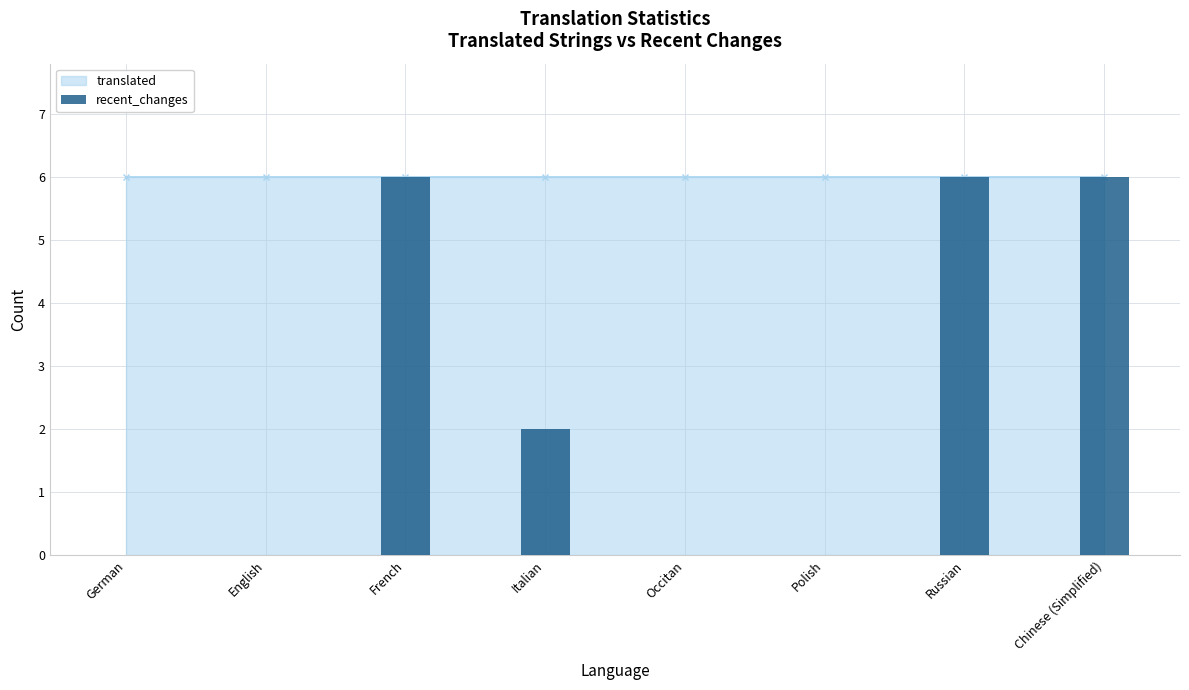

Is it true that the value at English is 3?

False